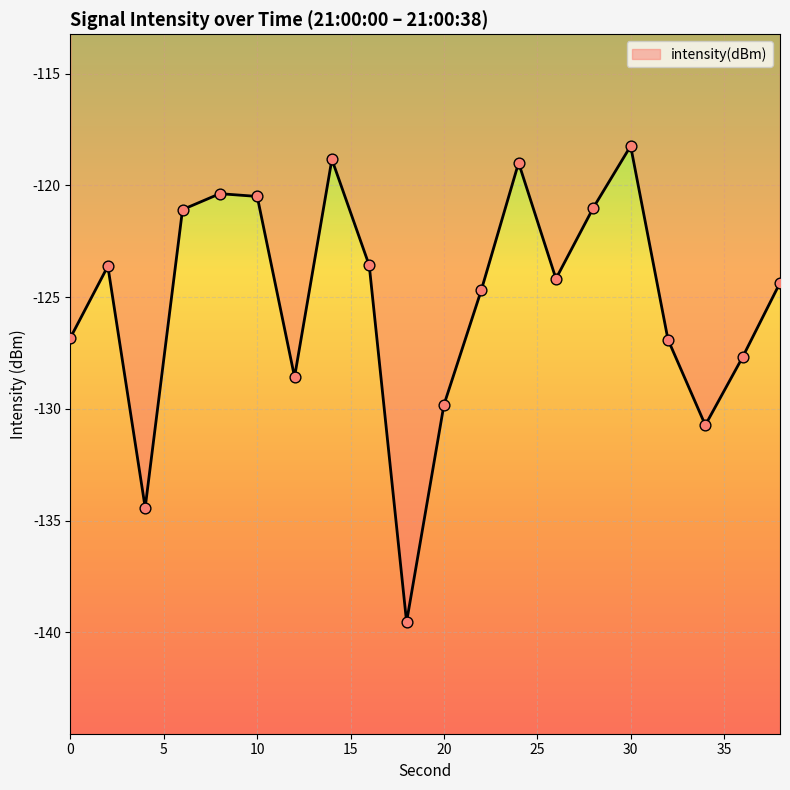

What is the minimum value shown in the chart?

-139.5